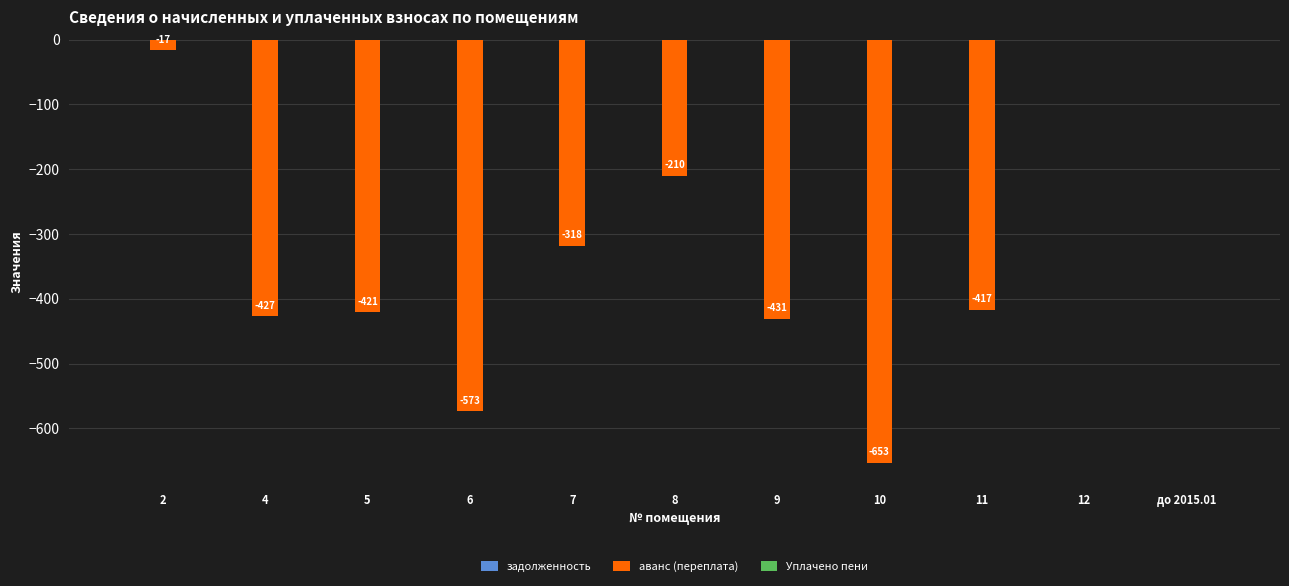

At which label is the value closest to -326?

7